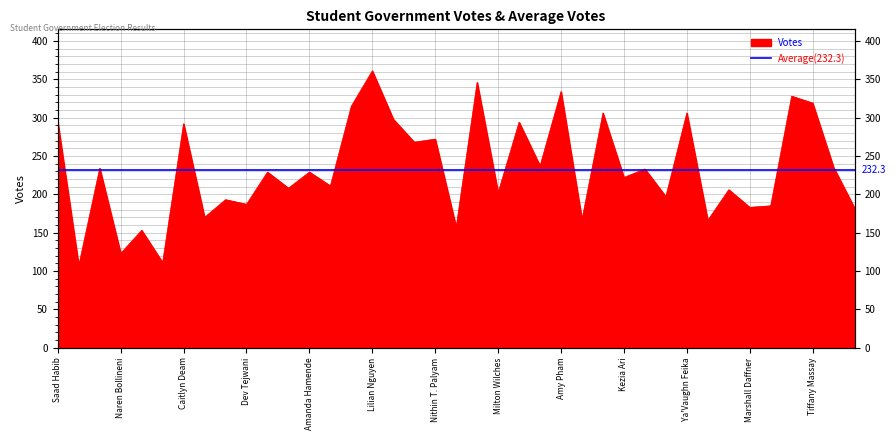

The value at Blake Hammell is 185. True or false?

True